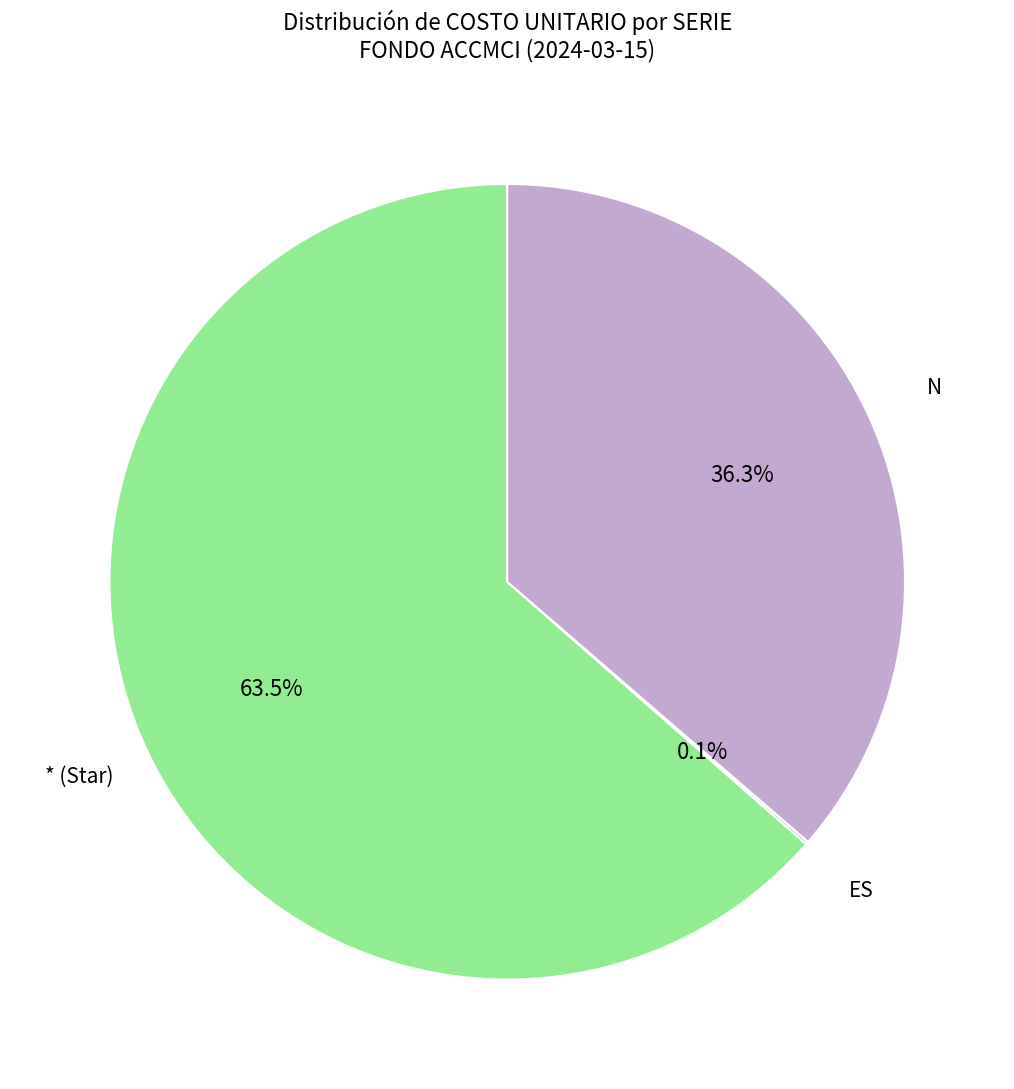

Is there a majority slice in this chart?

Yes